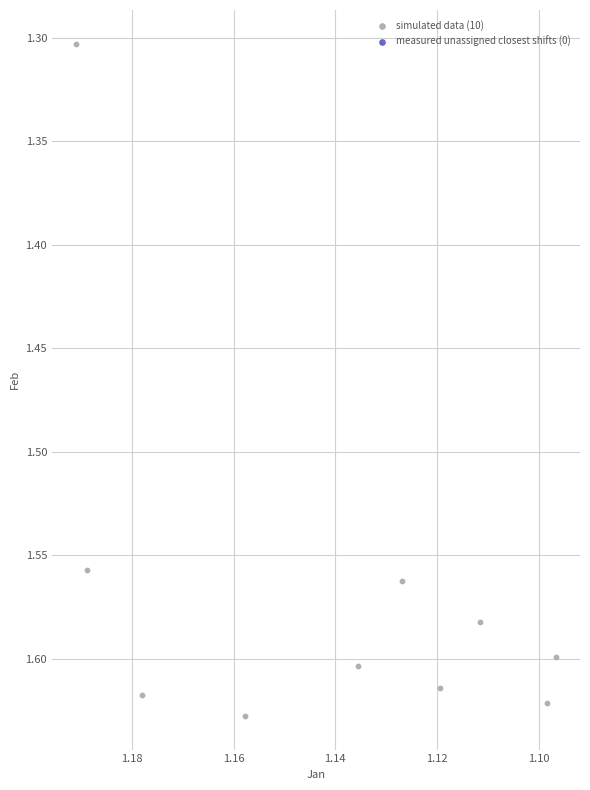

What is the average X value?

1.1